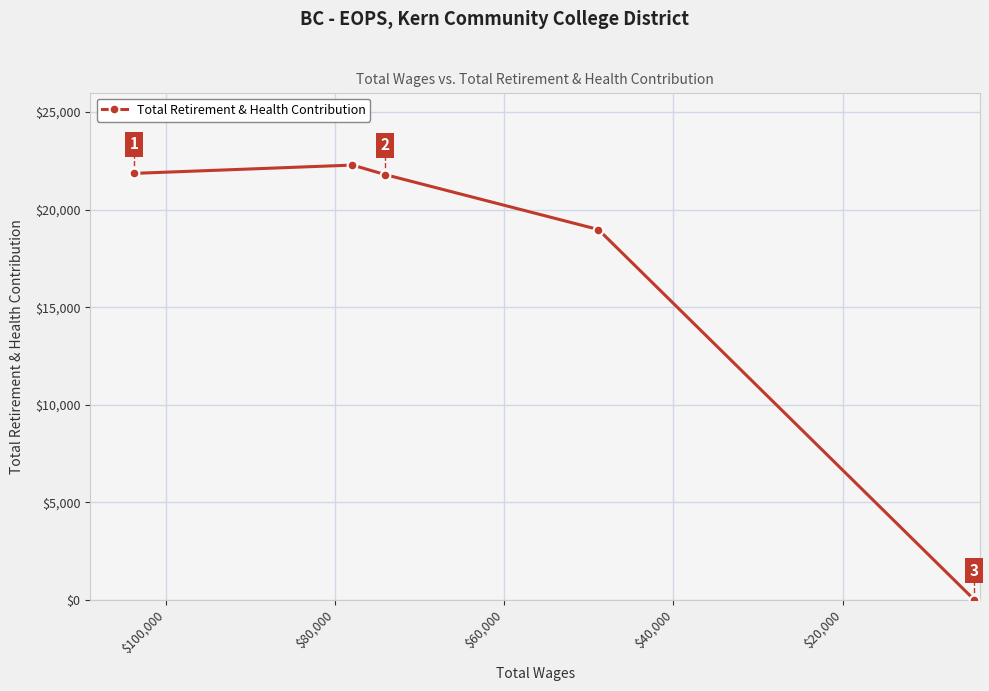

What is the sum of the values at $60,000 and $40,000?

40771